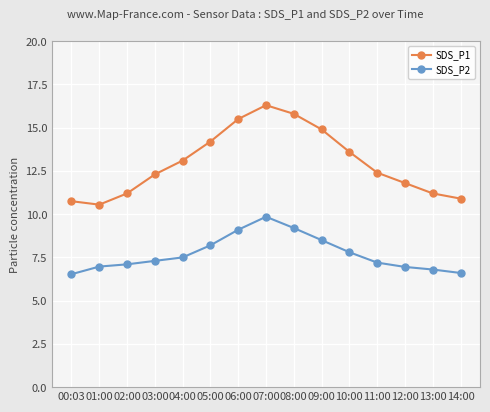

The SDS_P1 series shows 10.6 at 01:00. True or false?

True